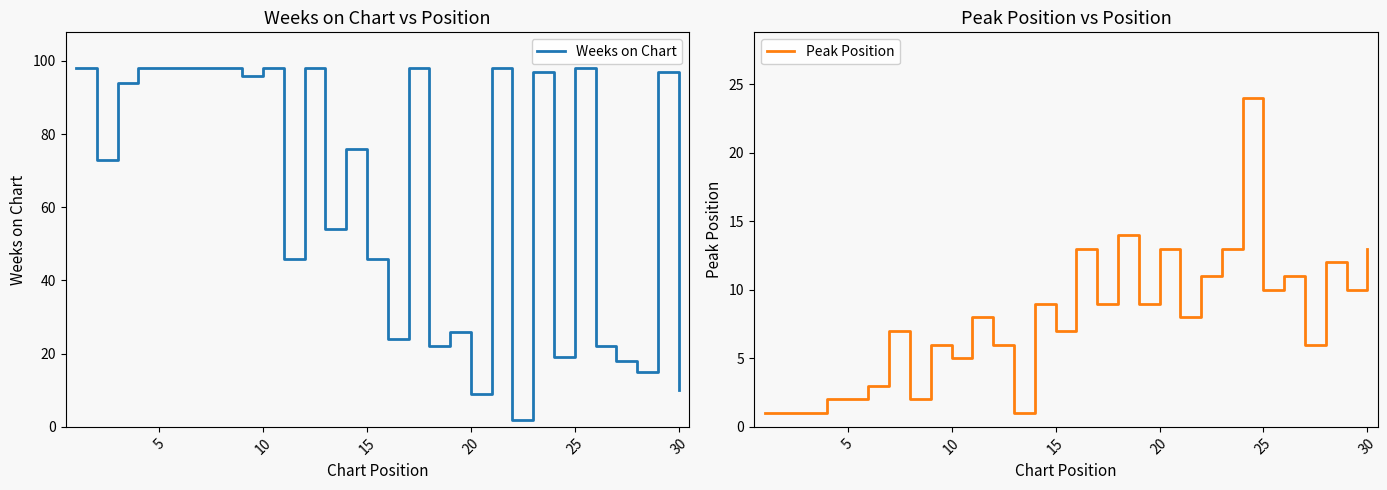

True or false: Peak Position has a value of 7 at 15.

True